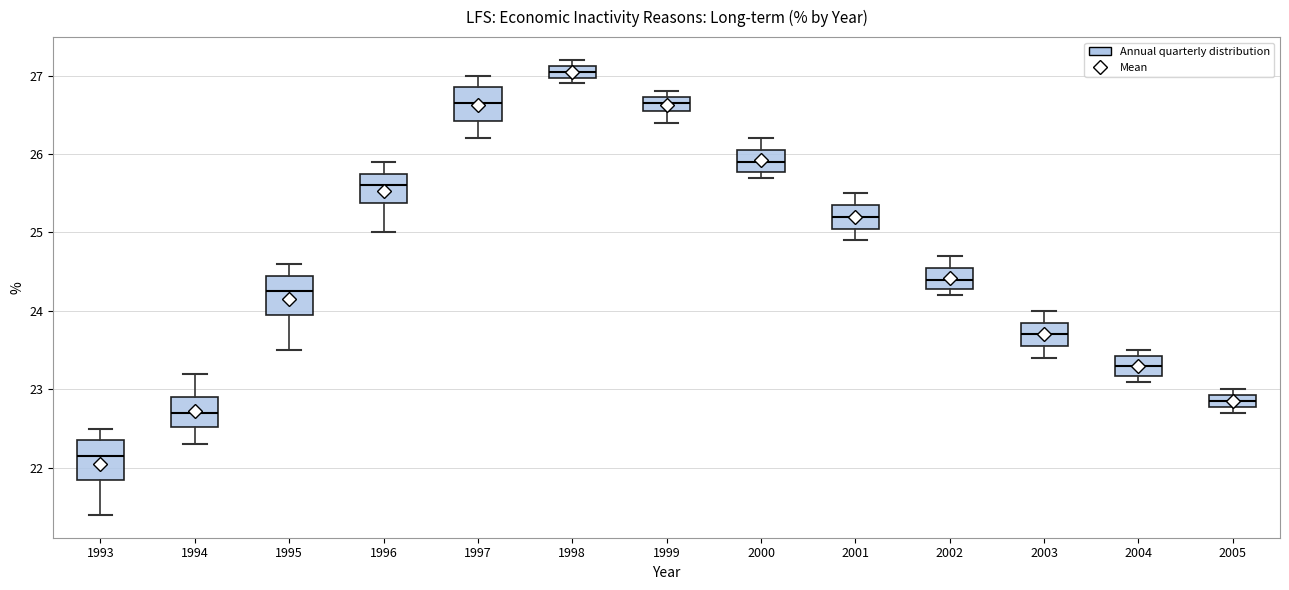

Where is the lower edge of the box at x = 2004 on the y-axis? The values are not printed on the chart, so give them approximately, as read against the axis.

23.2